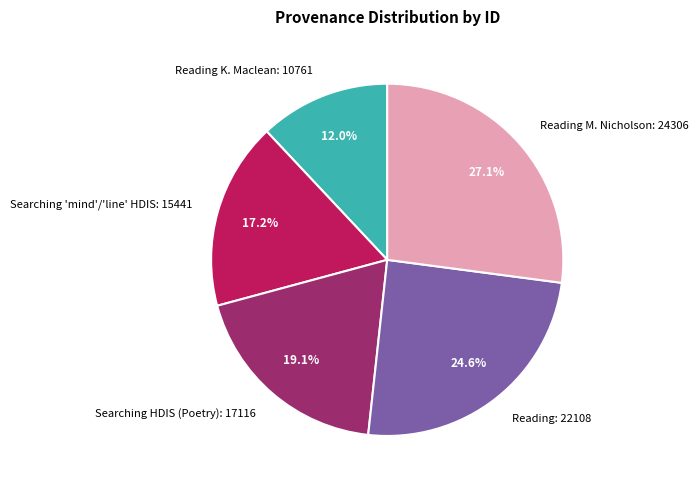

What is the ratio of the value at Reading M. Nicholson: 24306 to the value at Searching 'mind'/'line' HDIS: 15441?

1.6